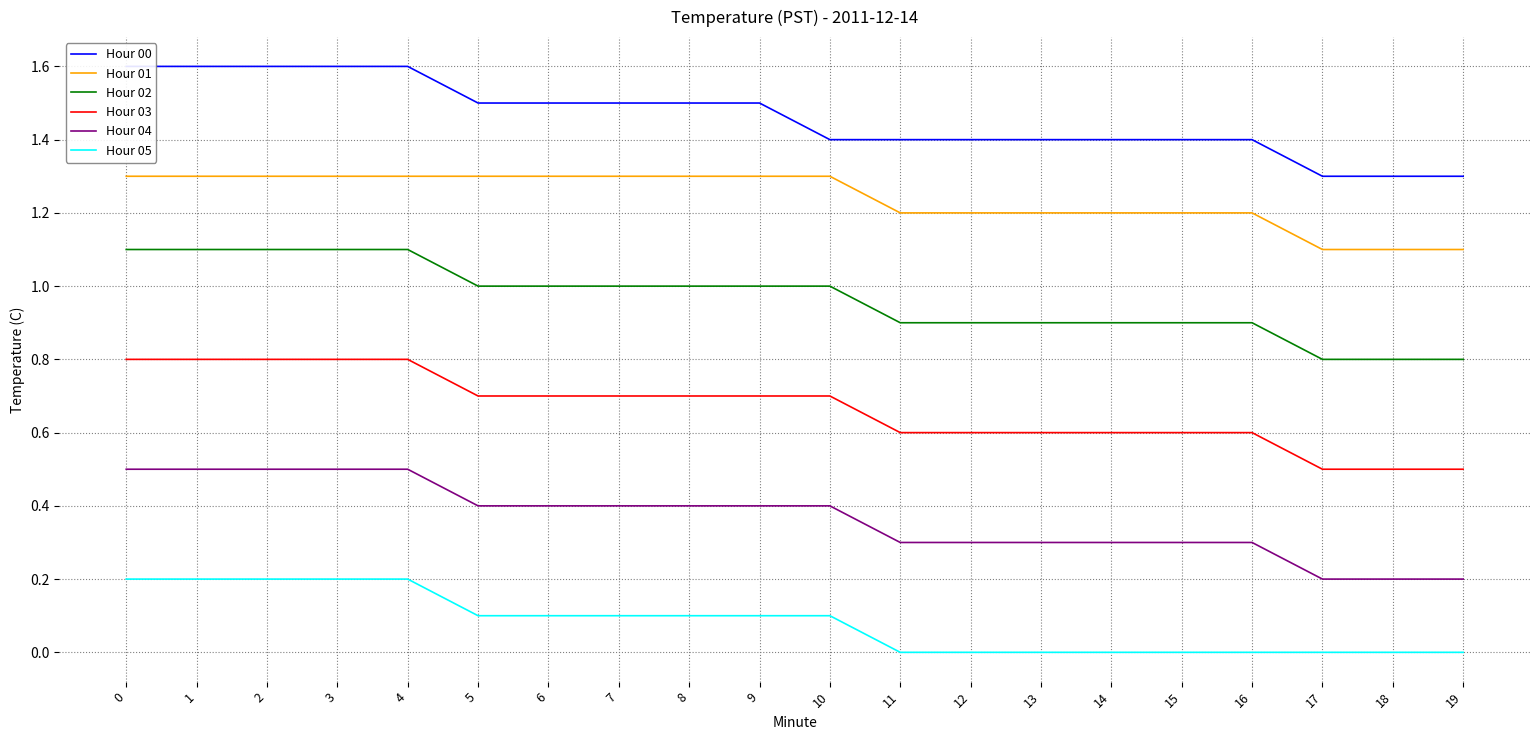

Which series has the widest spread of values?

Hour 00